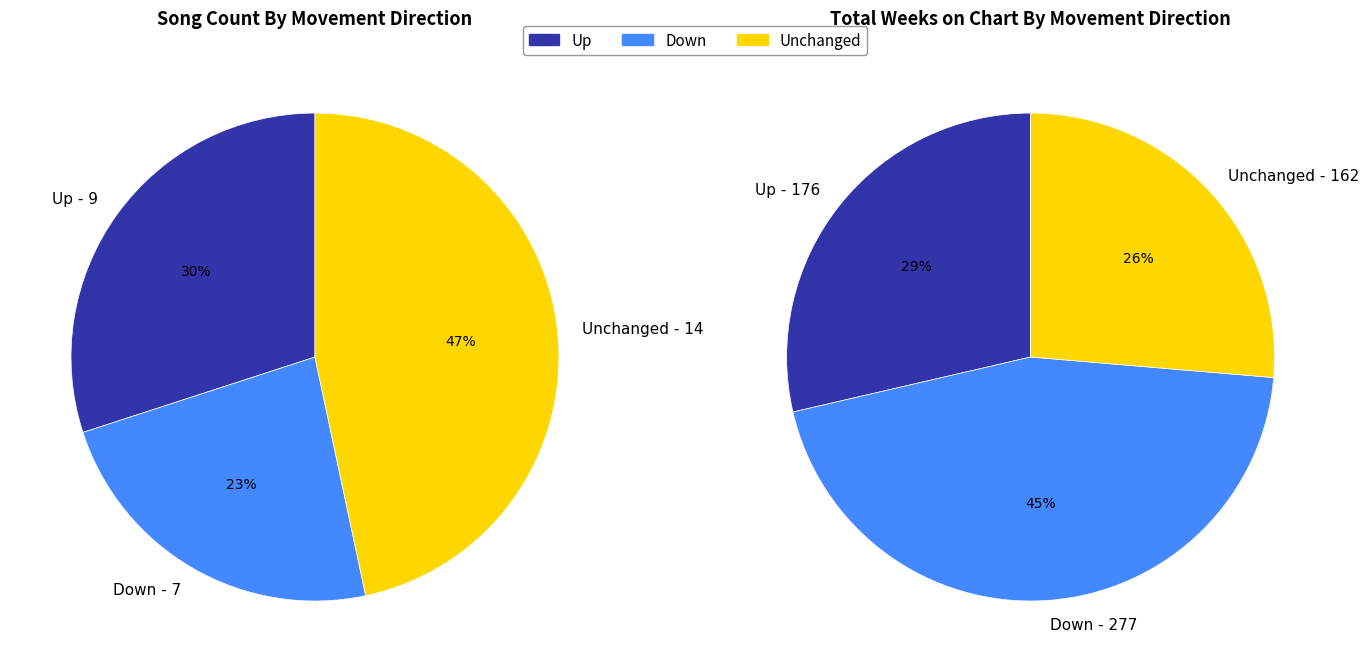

Combined, what portion of the pie is up and down?

53.3%